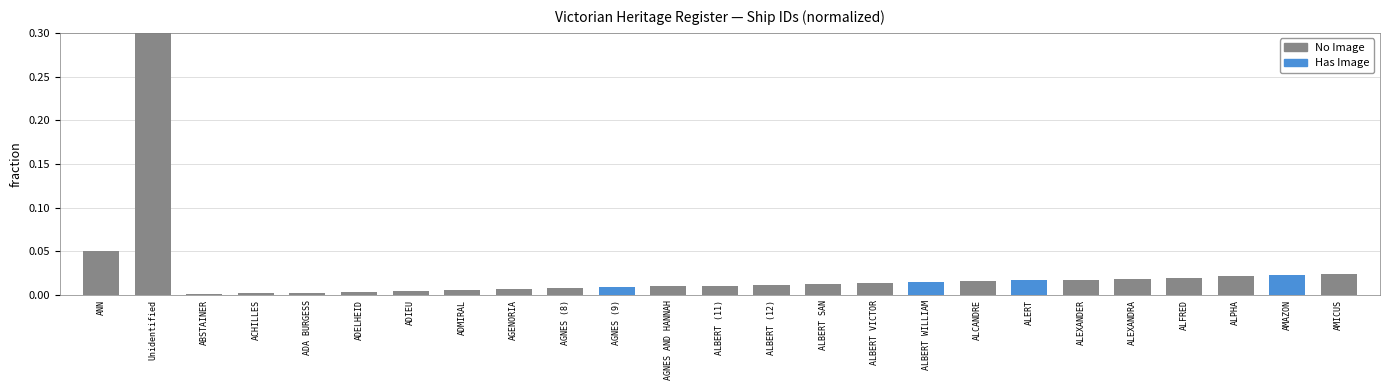

The chart shows a value of 0.0 at ACHILLES. True or false?

True